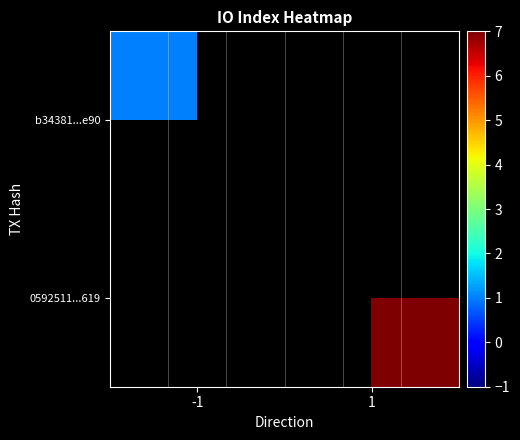

Rank the series at -1 from lowest to highest value.

b34381...e90, 0592511...619